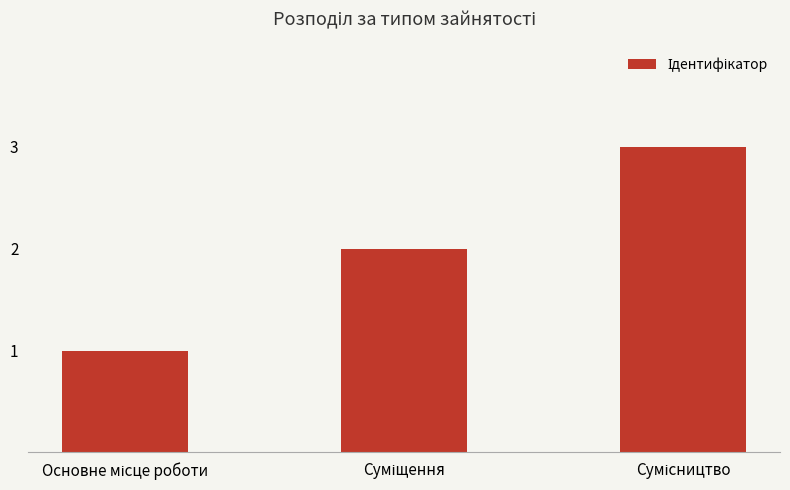

How many values are below 2?

1